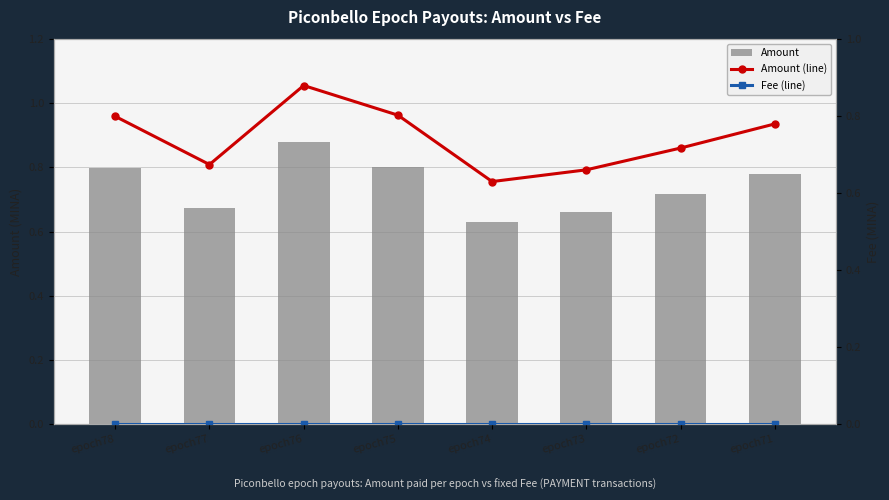

What are all the series names shown in the legend?

Amount, Amount (line), Fee (line)